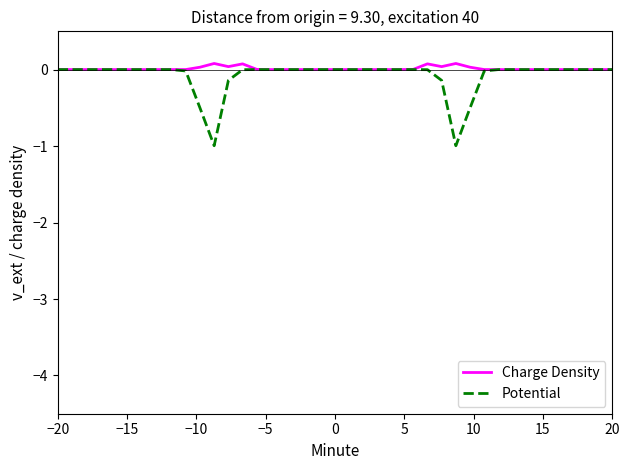

Is this an area chart (filled region under the line)?

No